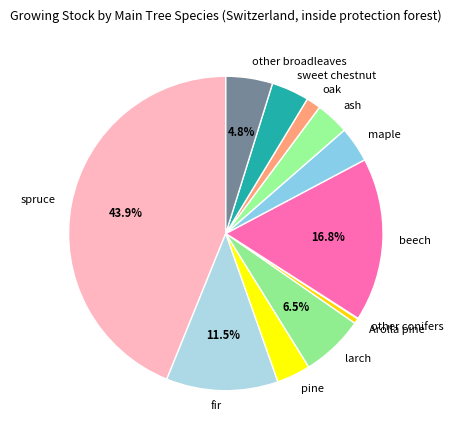

Do Arolla pine and maple together represent more than half of the pie?

No